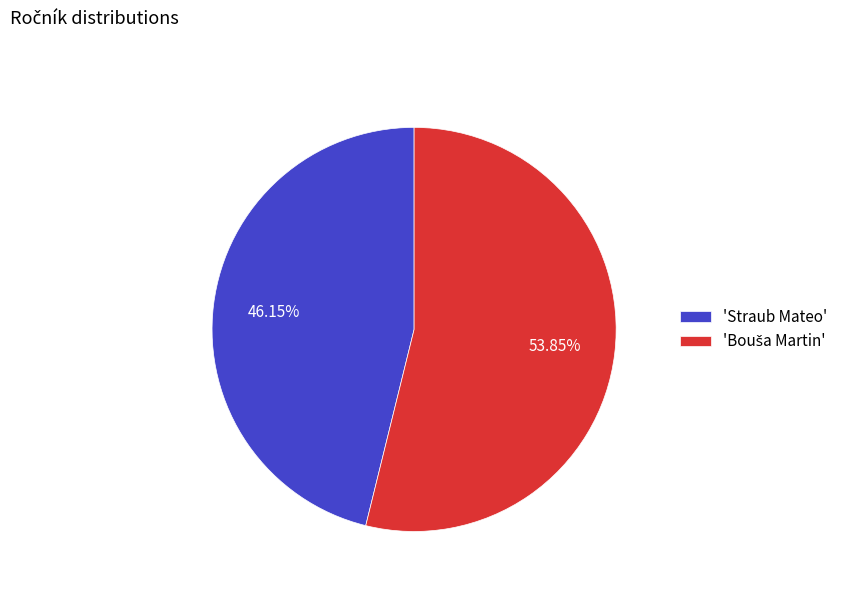

What is the smallest slice in the pie chart?

'Straub Mateo'